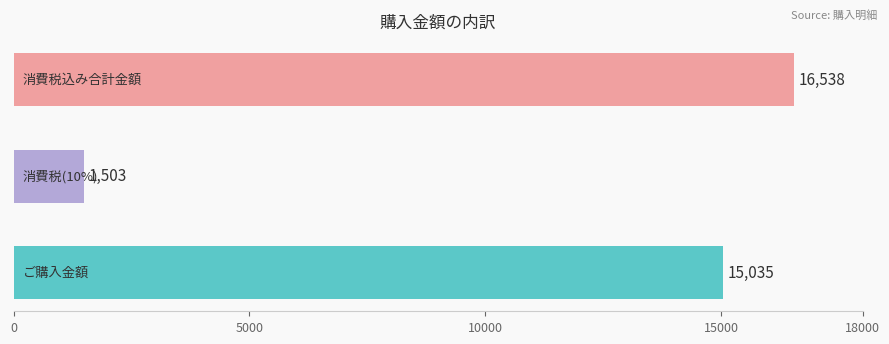

What is the greatest value displayed?

16538